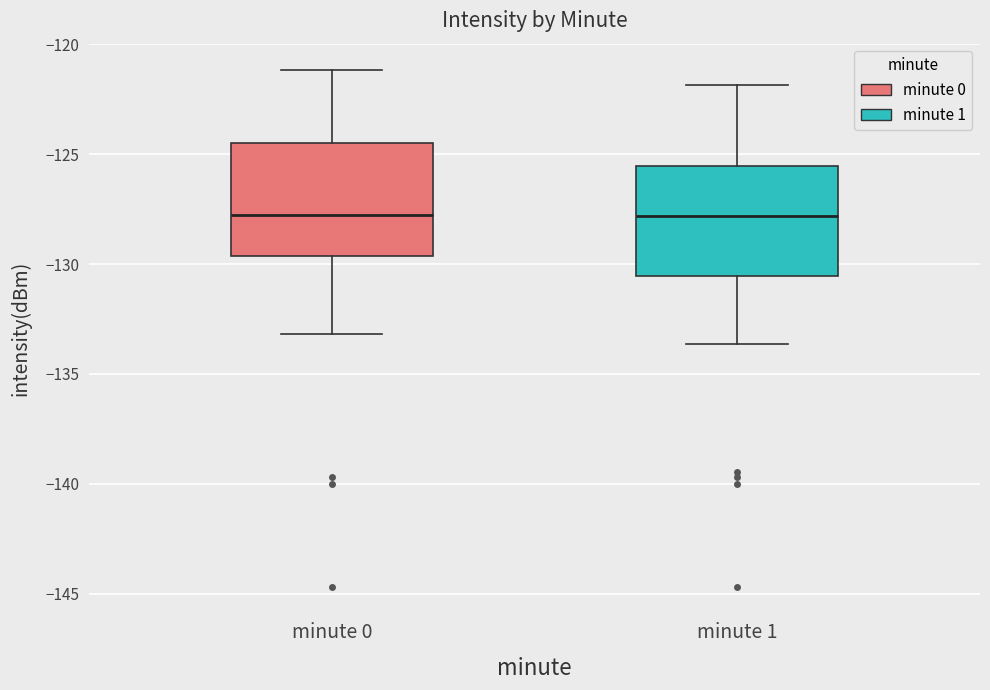

Reading left to right, transcribe this box plot: for each box, give where its median line is, the range the box spans, and where its two whiskers end, as read against the y-axis. The values are not printed on the chart, so give them approximately, as read against the axis.

minute 0: median -128.0, box -129.5 to -124.5, whiskers -133.0 to -121.0
minute 1: median -128.0, box -130.5 to -125.5, whiskers -133.5 to -122.0